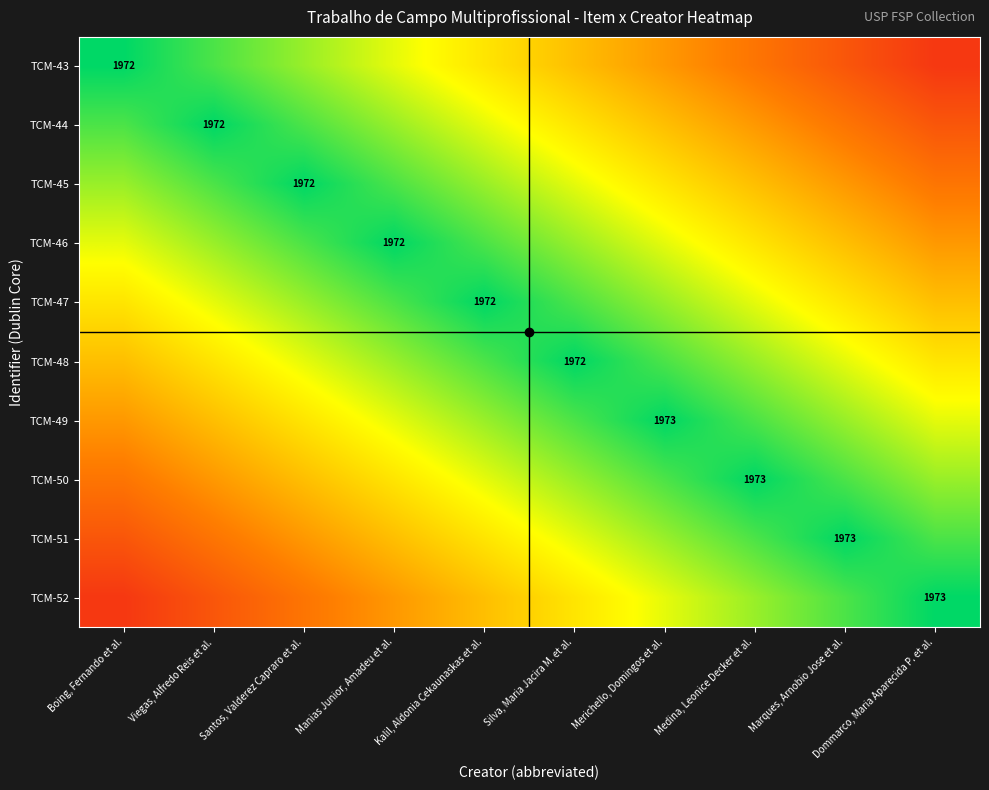

What is the difference between the maximum and minimum values in the TCM-48 series?

0.5